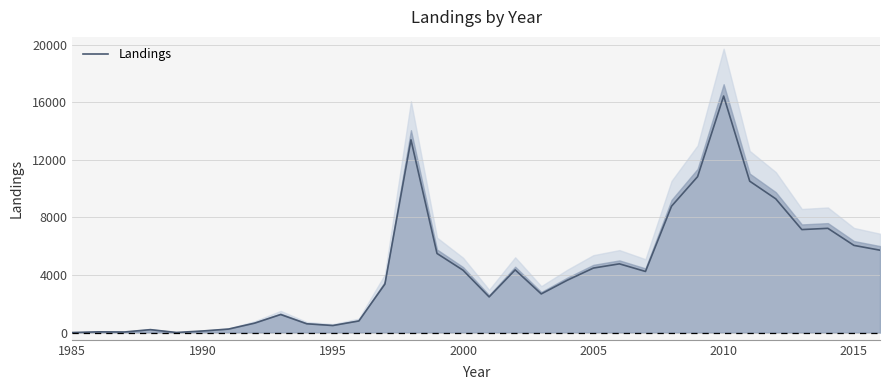

At which label does Landings reach its peak?

2010